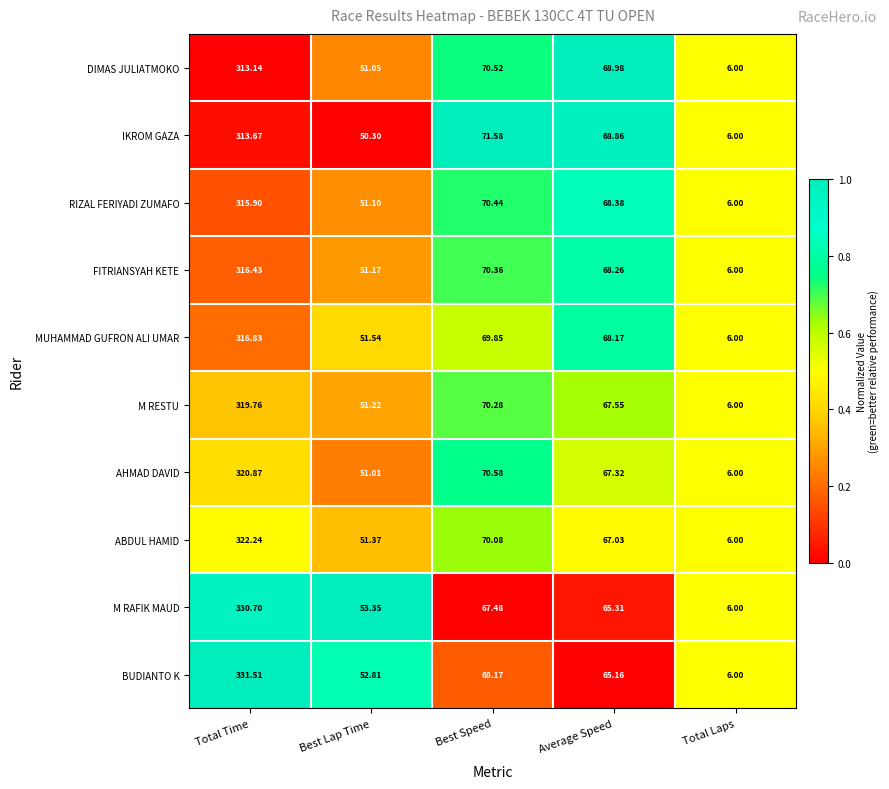

At which label does M RESTU reach its peak?

Total Time